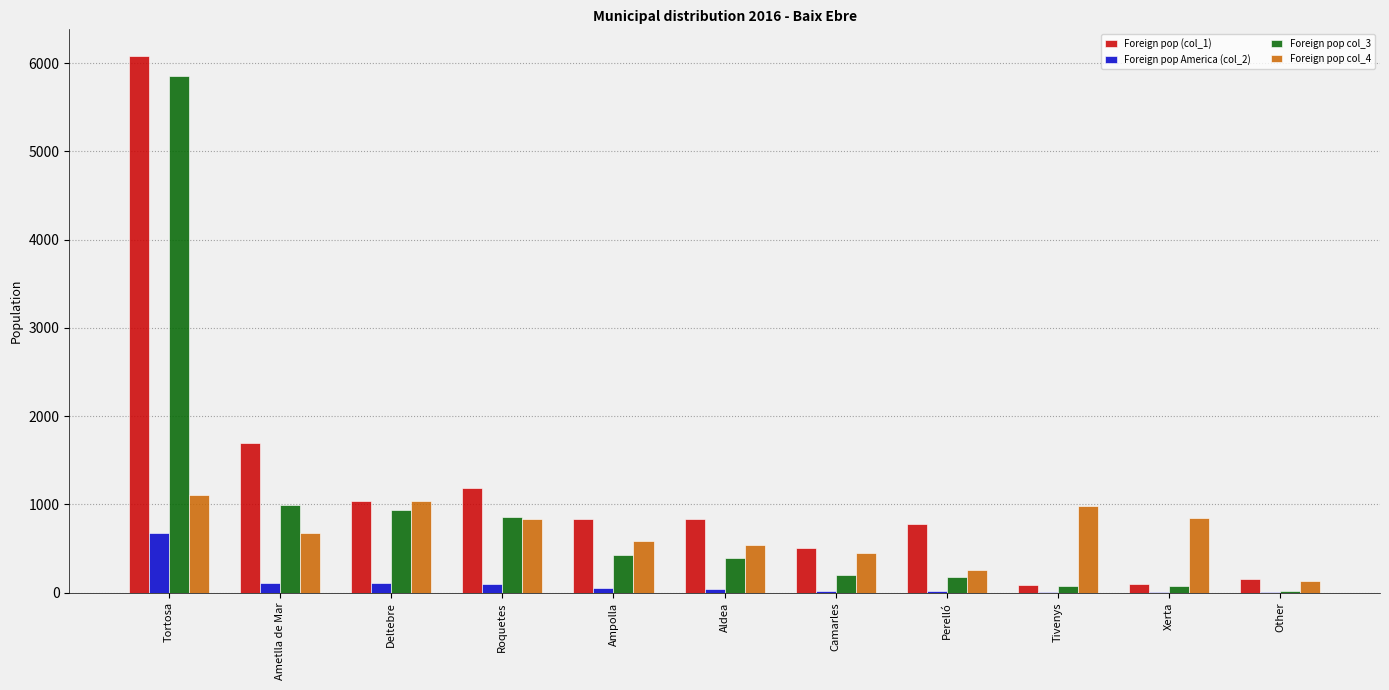

Which label corresponds to the largest value in the chart?

Tortosa